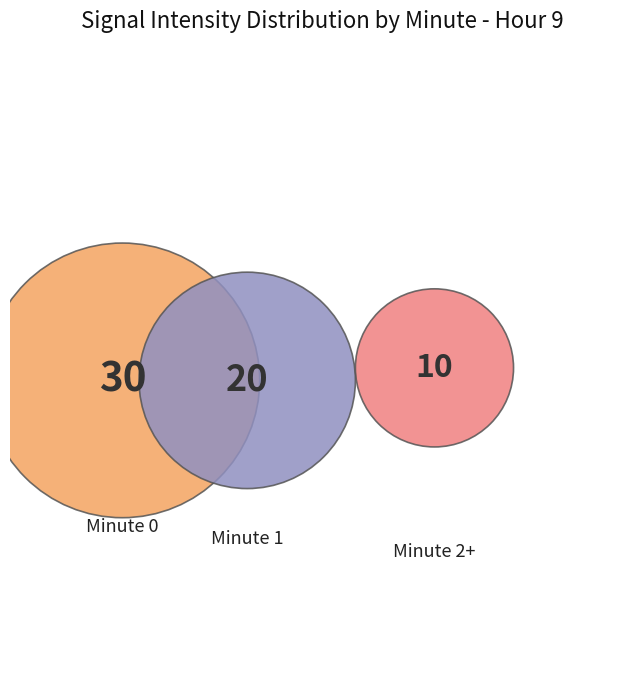

How many slices are in this pie chart?

3